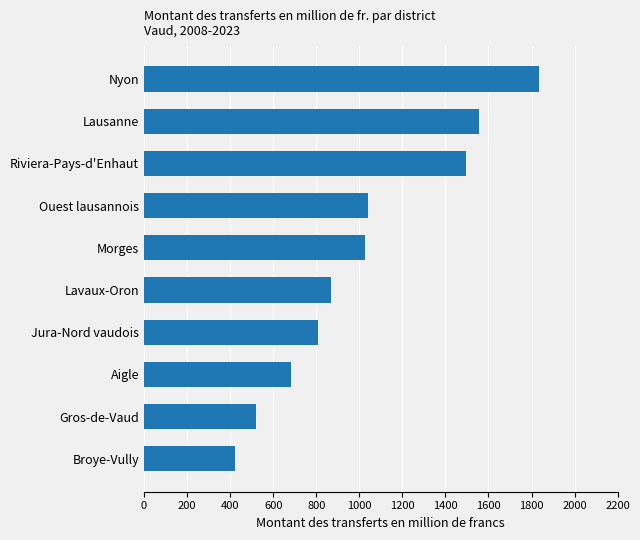

The chart shows a value of 868.7 at Lavaux-Oron. True or false?

True